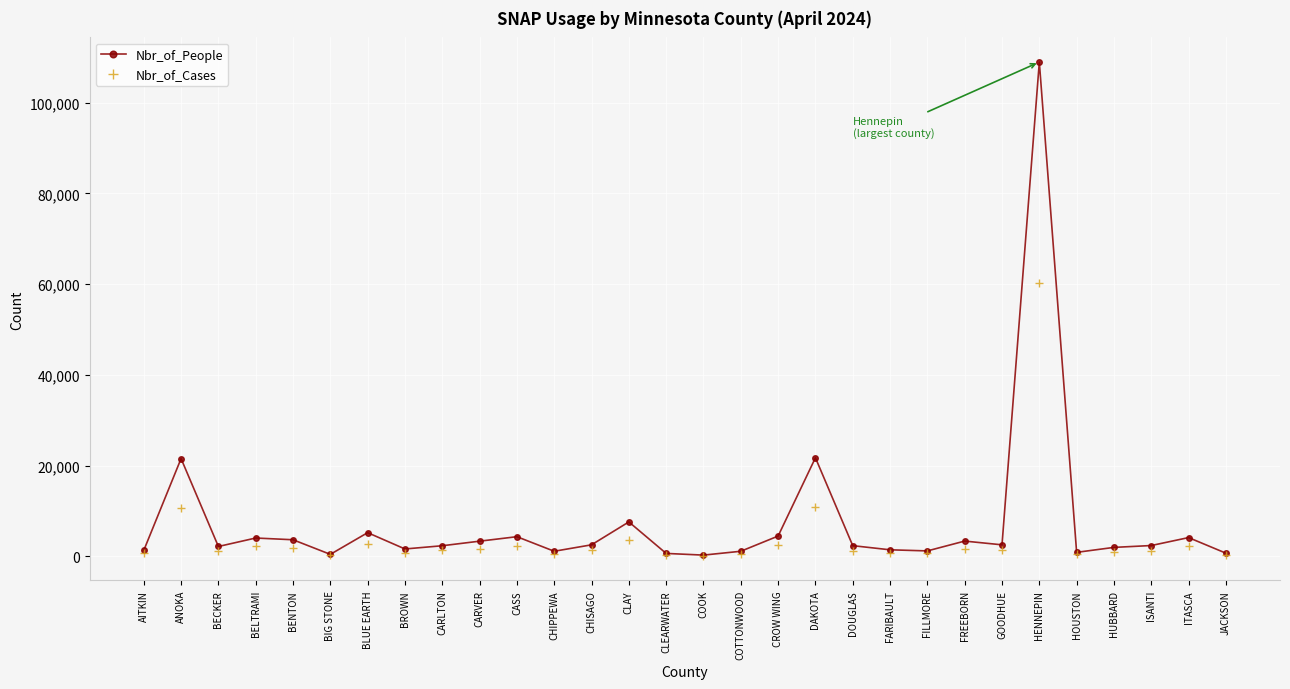

At which category is the sum across all series the highest?

HENNEPIN